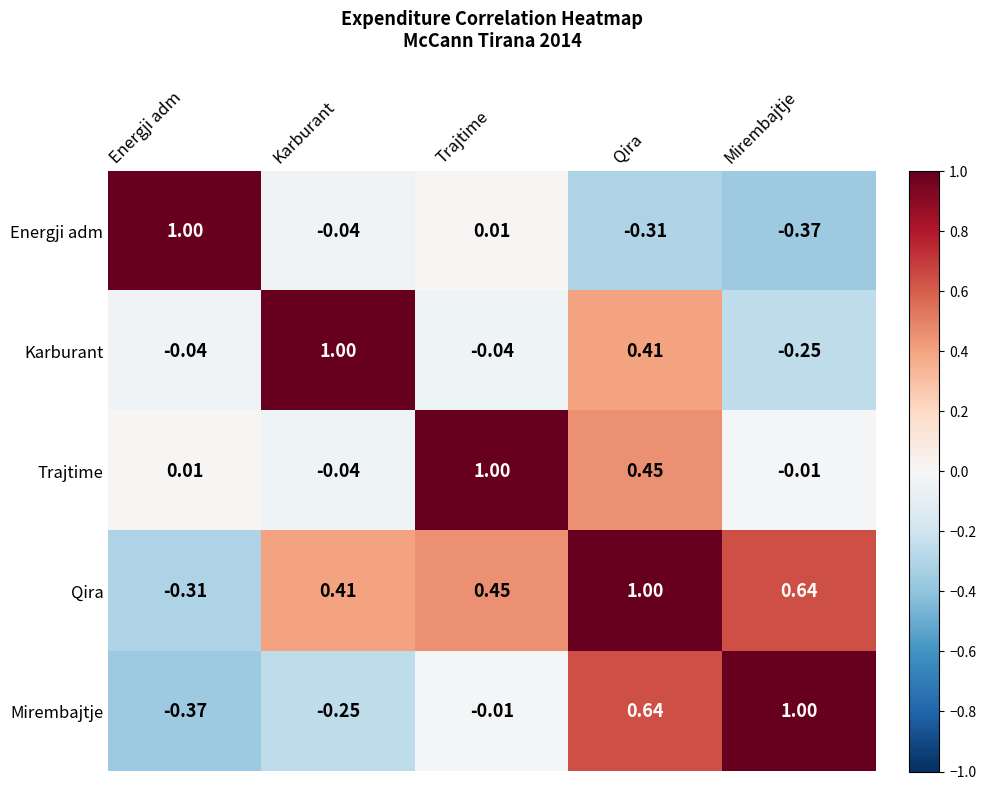

What is the greatest value displayed?

1.0